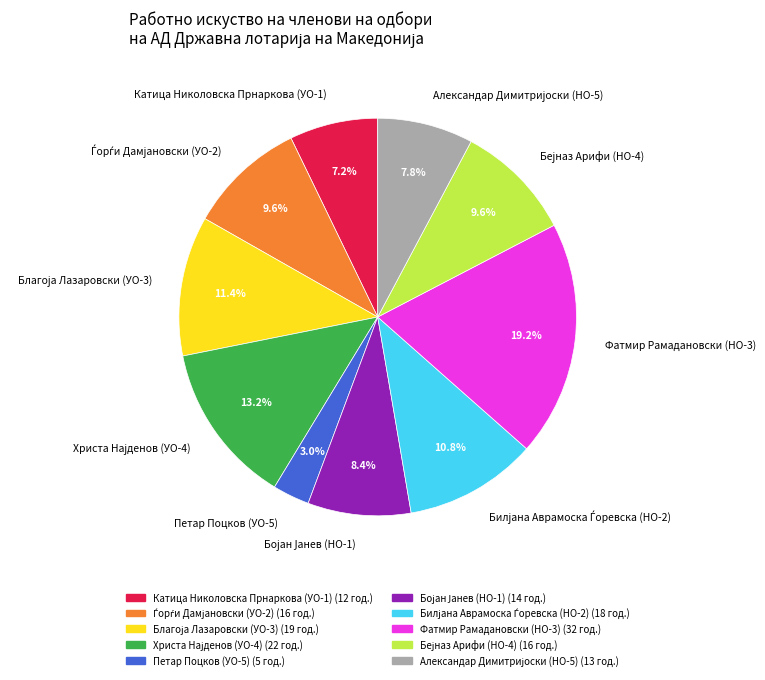

Which has a higher value, Петар Поцков (УО-5) or Катица Николовска Прнаркова (УО-1)?

Катица Николовска Прнаркова (УО-1)